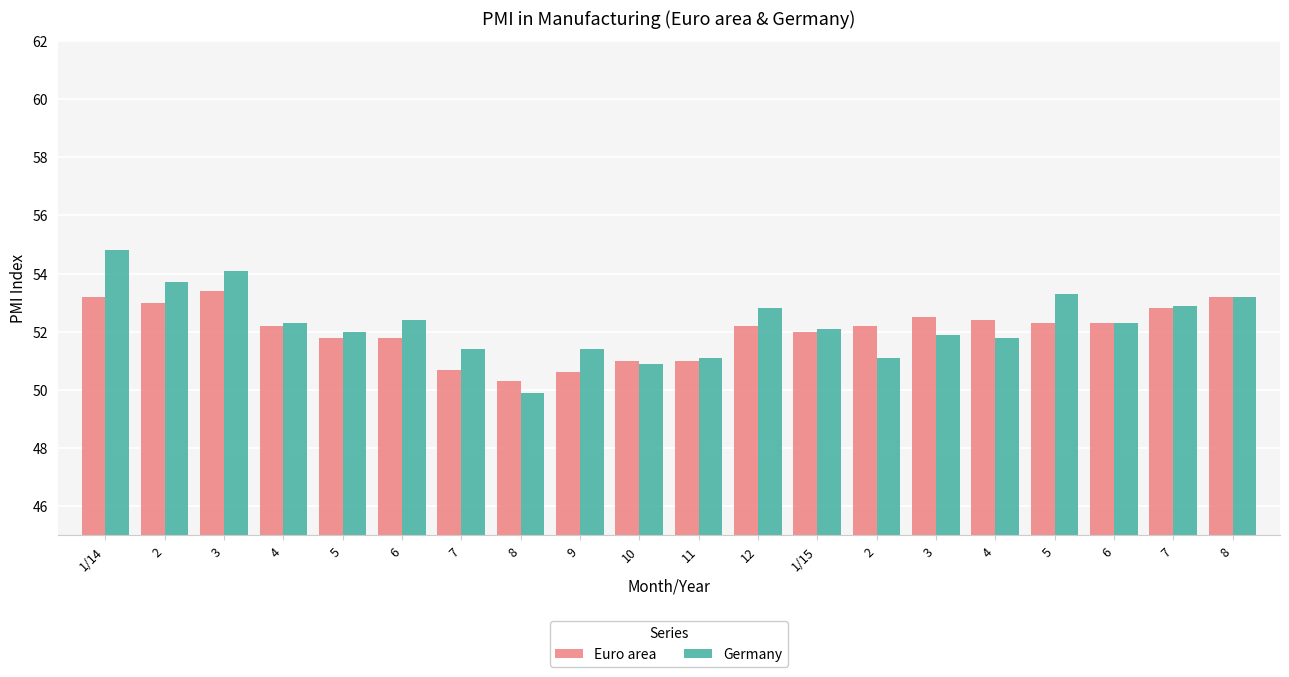

What is the lowest value of the Germany series?

49.9